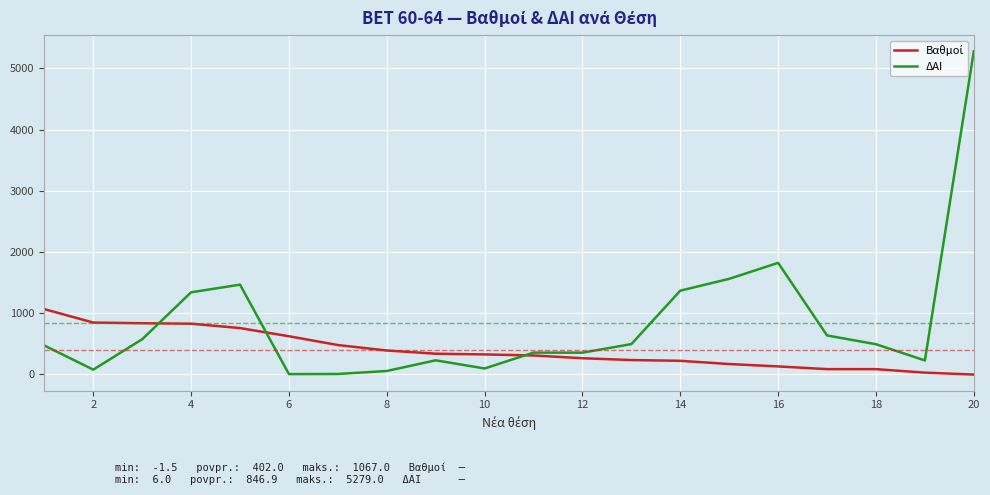

Which series has the widest spread of values?

ΔΑΙ